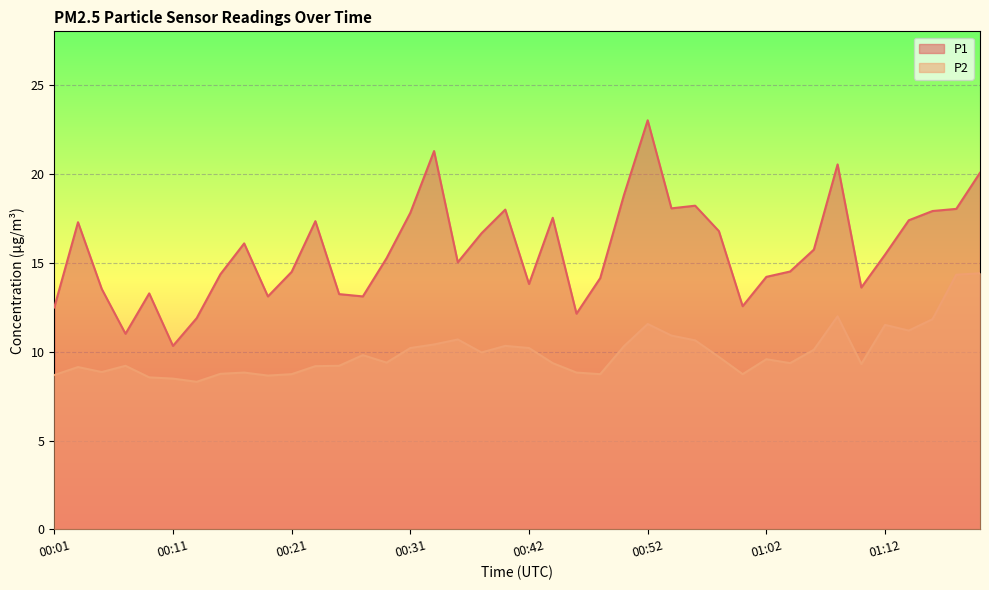

Reading left to right, transcribe all the data shown in this chart.

P1: 00:01=12.5	00:03=17.3	00:05=13.5	00:07=11.0	00:09=13.3	00:11=10.3	00:13=11.9	00:15=14.3	00:17=16.1	00:19=13.1	00:21=14.5	00:23=17.3	00:25=13.2	00:27=13.1	00:29=15.2	00:31=17.8	00:33=21.3	00:36=15.0	00:38=16.6	00:40=18.0	00:42=13.8	00:44=17.5	00:46=12.1	00:48=14.1	00:50=18.8	00:52=23.0	00:54=18.1	00:56=18.2	00:58=16.8	01:00=12.6	01:02=14.2	01:04=14.5	01:06=15.7	01:08=20.5	01:10=13.6	01:12=15.4	01:15=17.4	01:17=17.9	01:19=18.0	01:21=20.1
P2: 00:01=8.7	00:03=9.1	00:05=8.8	00:07=9.2	00:09=8.6	00:11=8.5	00:13=8.3	00:15=8.8	00:17=8.8	00:19=8.7	00:21=8.7	00:23=9.2	00:25=9.2	00:27=9.8	00:29=9.4	00:31=10.2	00:33=10.4	00:36=10.7	00:38=9.9	00:40=10.3	00:42=10.2	00:44=9.3	00:46=8.8	00:48=8.7	00:50=10.3	00:52=11.6	00:54=10.9	00:56=10.6	00:58=9.7	01:00=8.7	01:02=9.6	01:04=9.3	01:06=10.1	01:08=12.0	01:10=9.3	01:12=11.5	01:15=11.2	01:17=11.8	01:19=14.3	01:21=14.4